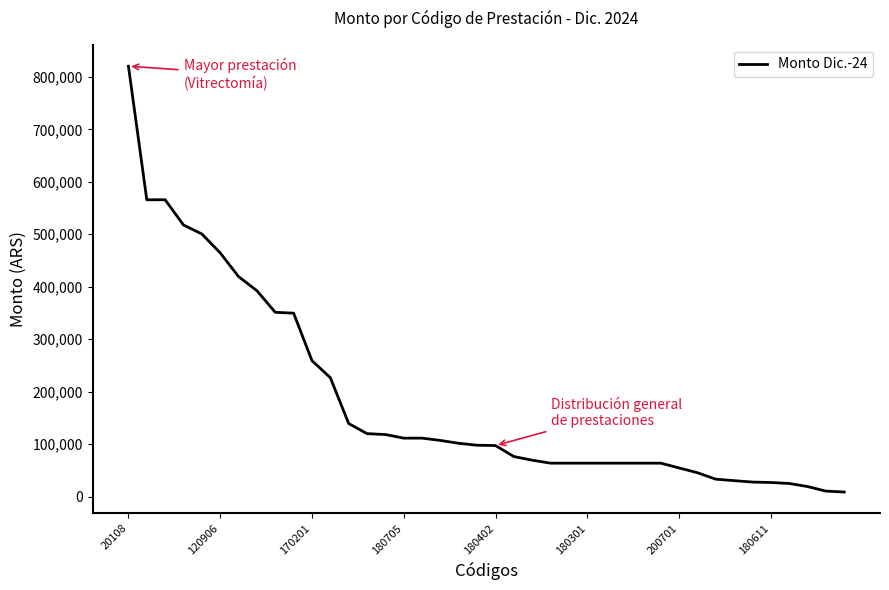

What is the greatest value displayed?

820300